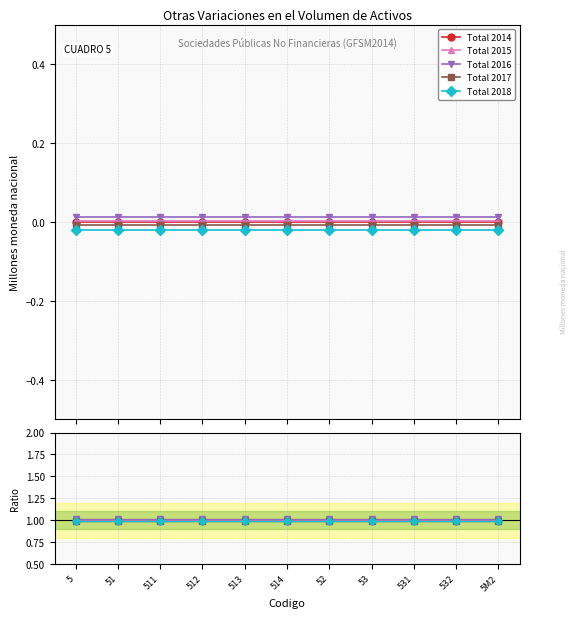

The Total 2017 series shows 0.4 at 531. True or false?

False